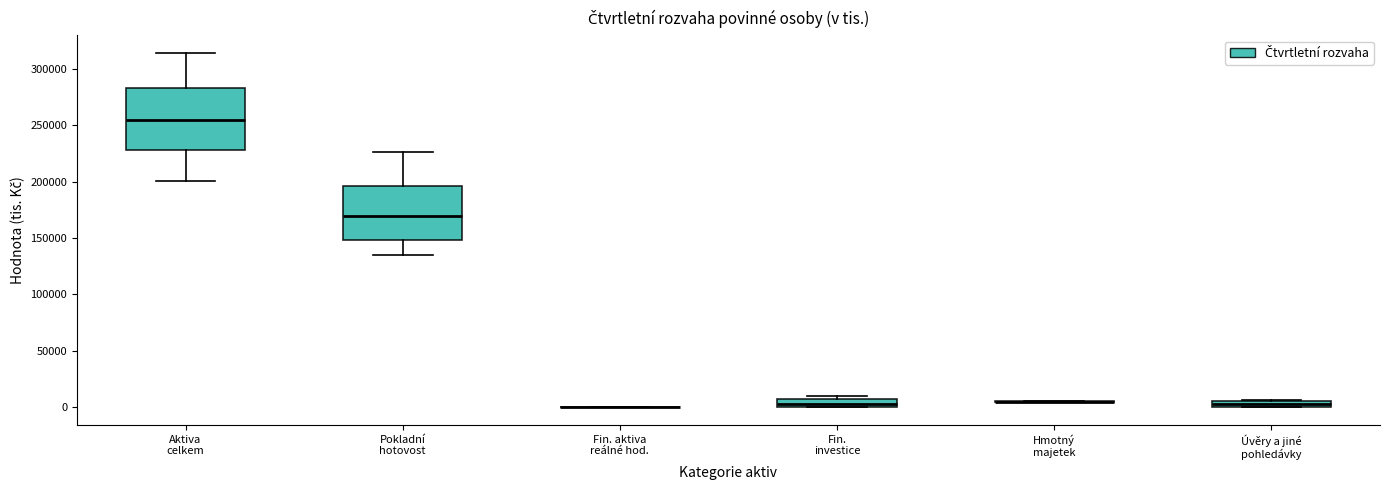

Comparing the boxes themselves (not the whiskers), which one is the tallest?

Aktiva celkem